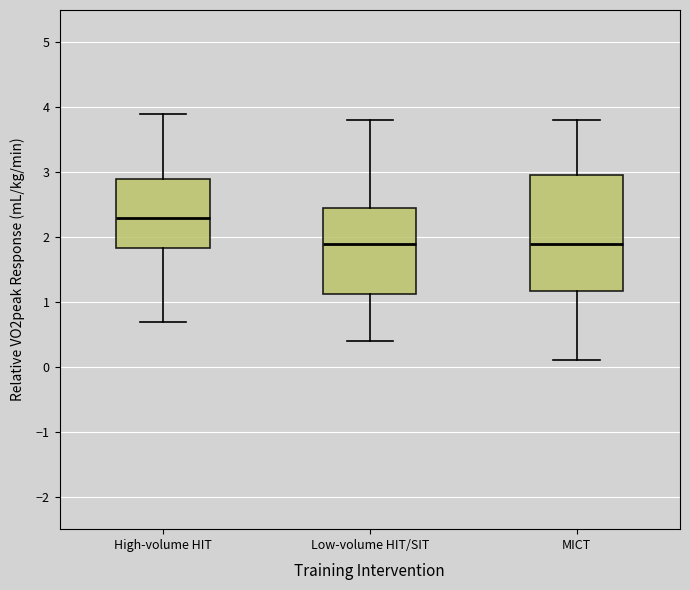

Reading left to right, read every box against the y-axis: the position of its median line, the range the box covers, and the ends of its whiskers. The values are not printed on the chart, so give them approximately, as read against the axis.

High-volume HIT: median 2.3, box 1.8 to 2.9, whiskers 0.7 to 3.9
Low-volume HIT/SIT: median 1.9, box 1.1 to 2.5, whiskers 0.4 to 3.8
MICT: median 1.9, box 1.2 to 3.0, whiskers 0.1 to 3.8